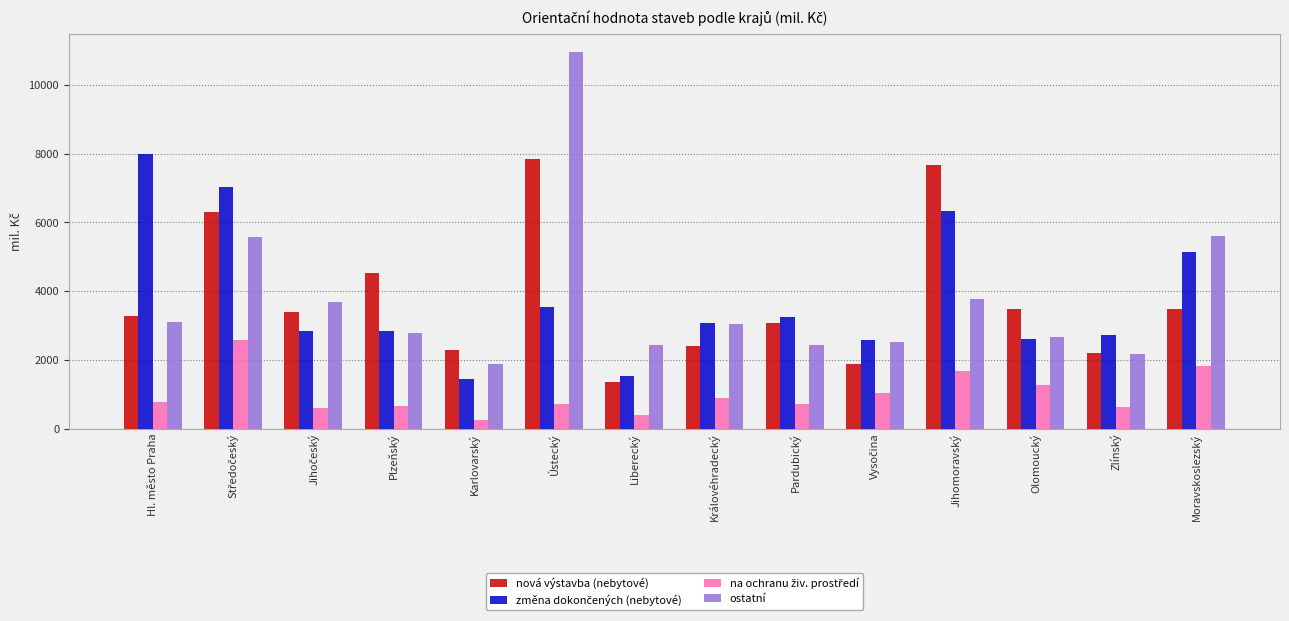

What is the minimum value shown in the chart?

247